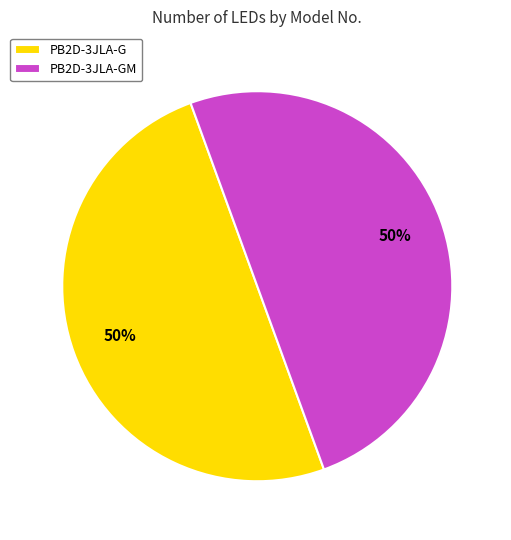

To the nearest percent, what portion does PB2D-3JLA-GM represent?

50%